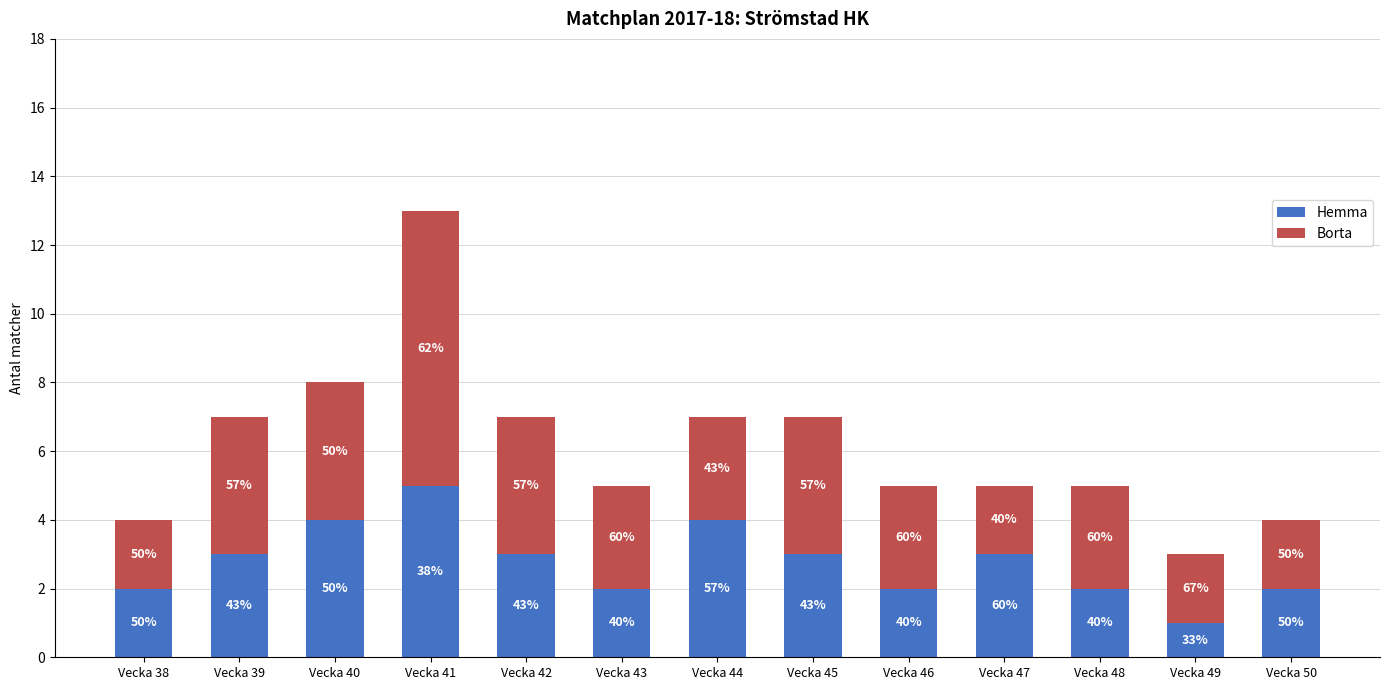

Between Vecka 40 and Vecka 43, which series saw the biggest shift?

Hemma